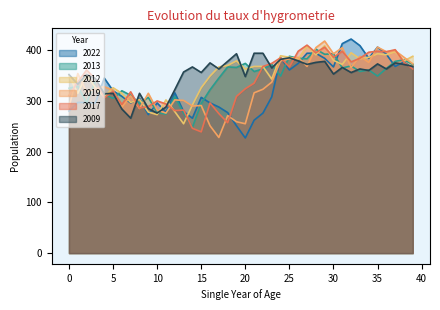

Which series has the largest total across all categories?

2009